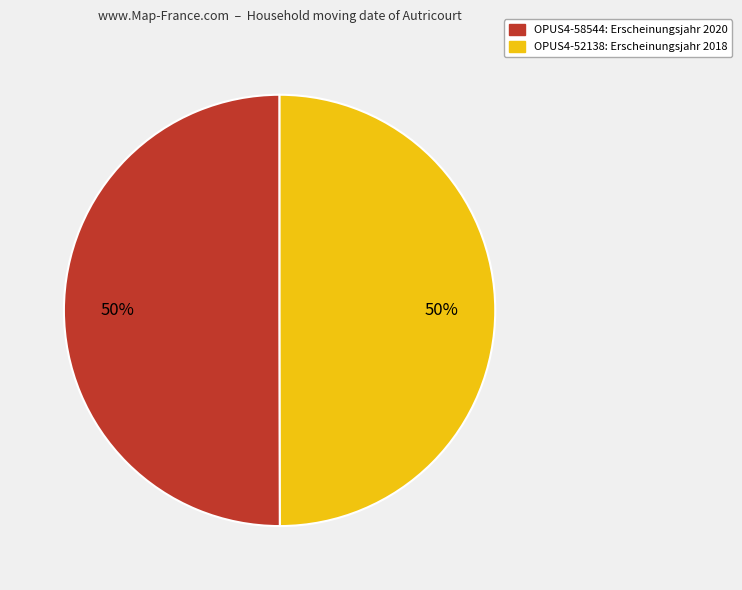

To the nearest percent, what is the average slice percentage?

50%